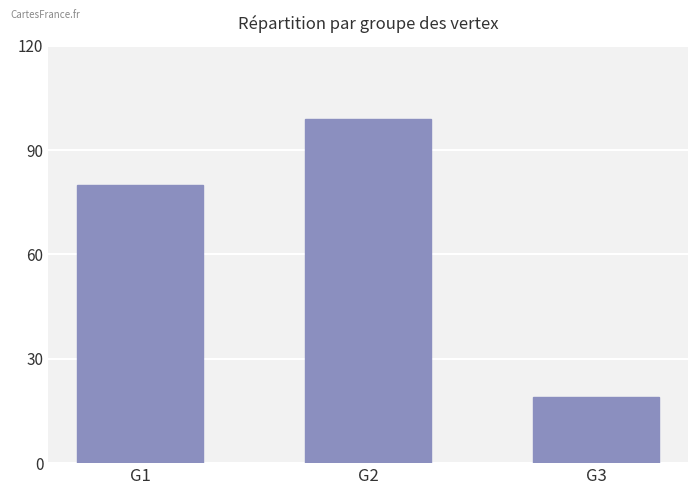

Where is the data nearest to the value 59?

G1